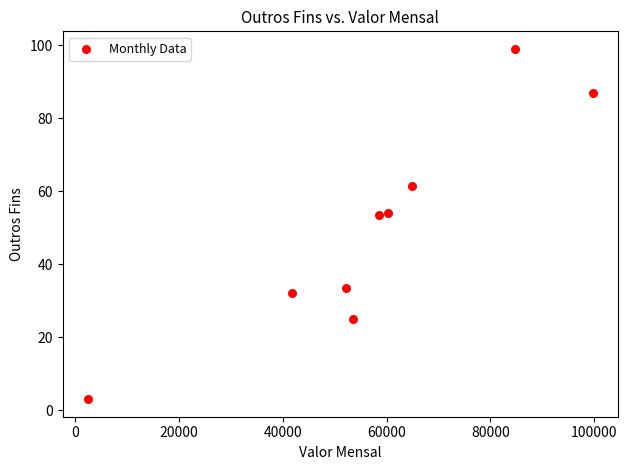

What is the average Y value?

49.8